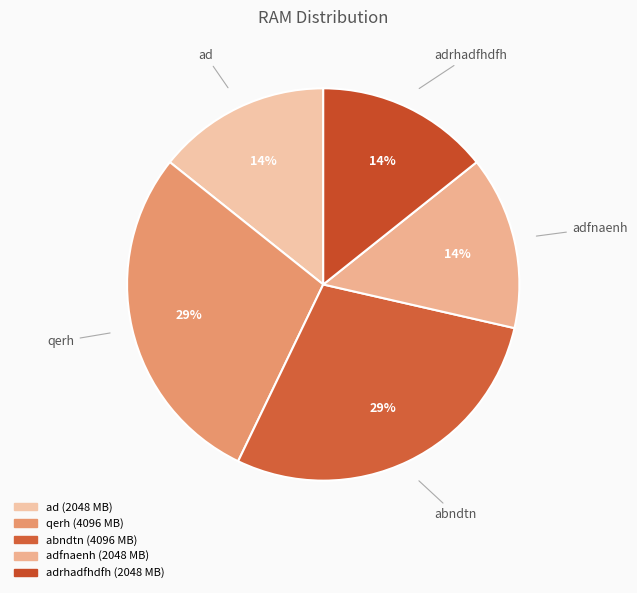

What percentage is the abndtn slice, to the nearest percent?

29%